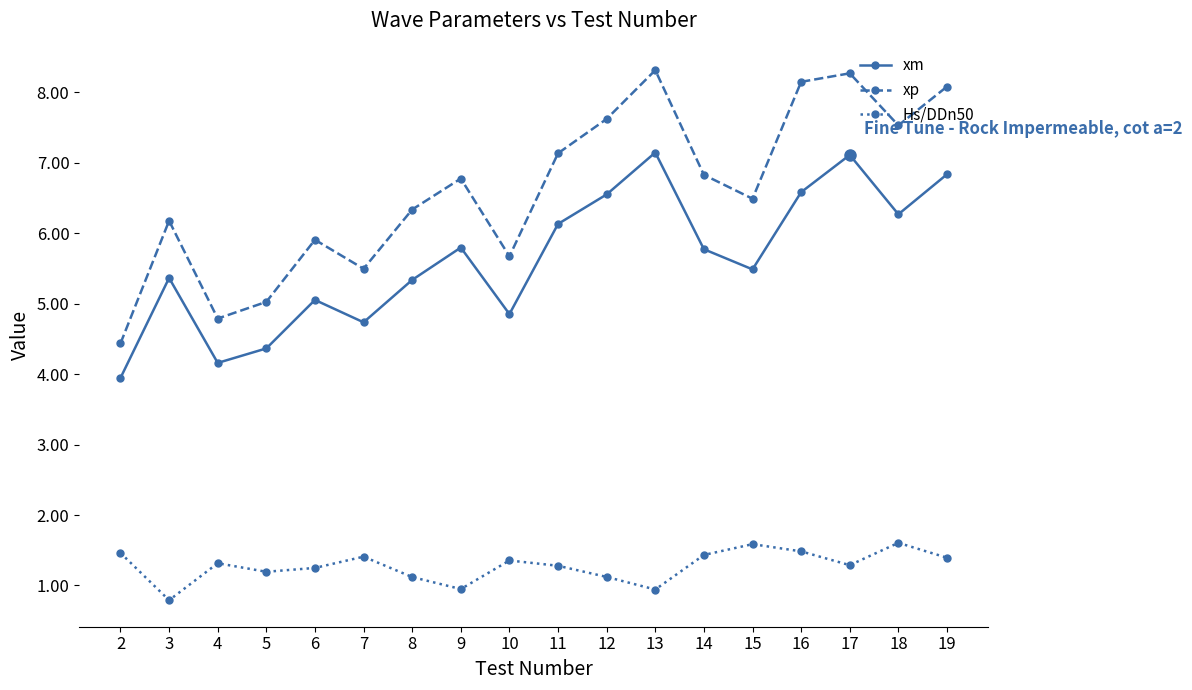

What is the value of the Hs/DDn50 point at the 1st from the left?

1.5